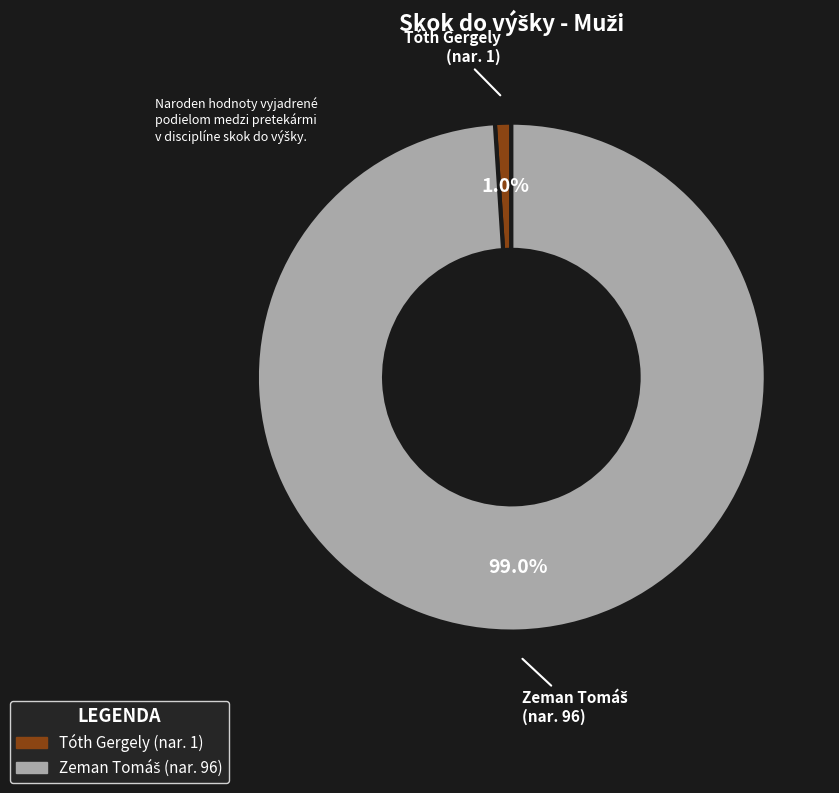

What percentage is NOT represented by Tóth Gergely?

99.0%